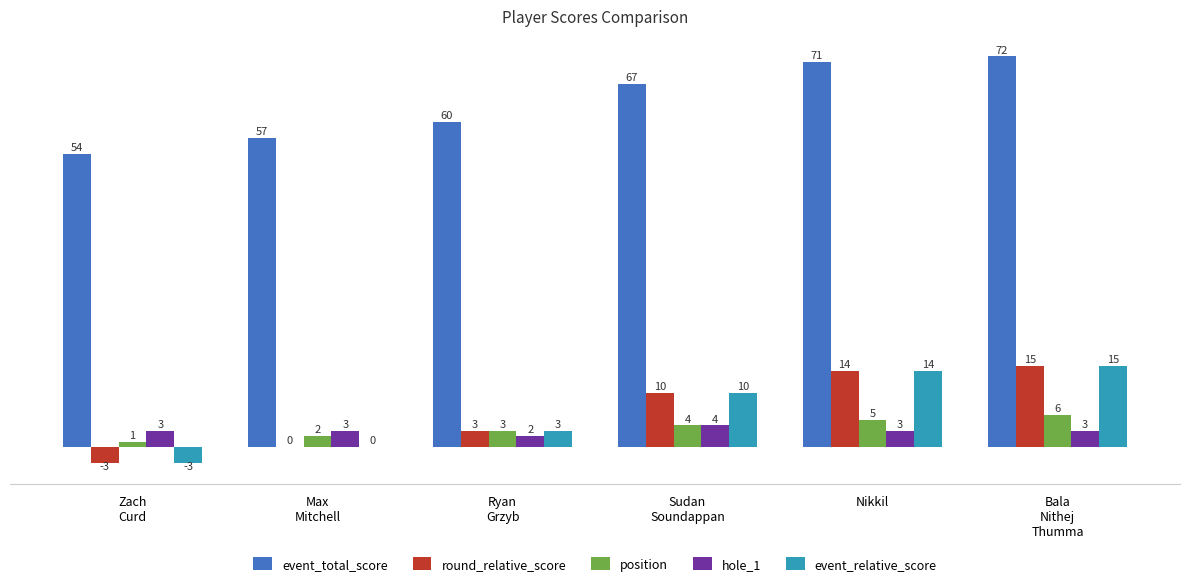

How many groups of bars are there?

6